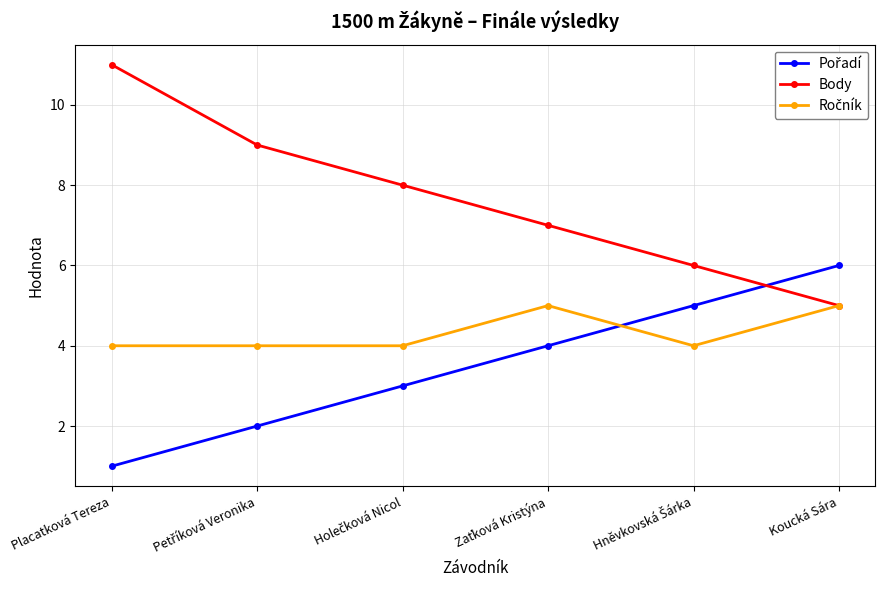

What position from the right is Koucká Sára?

1